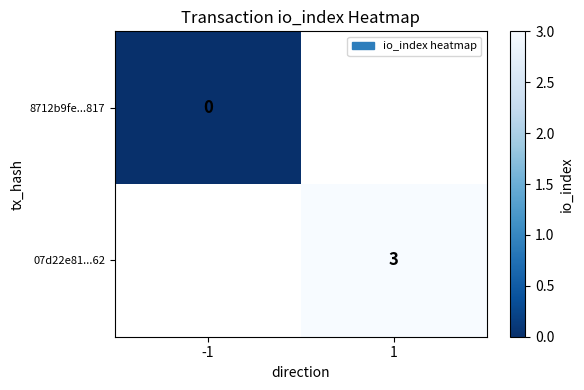

At which category does the chart reach its minimum across all series?

-1